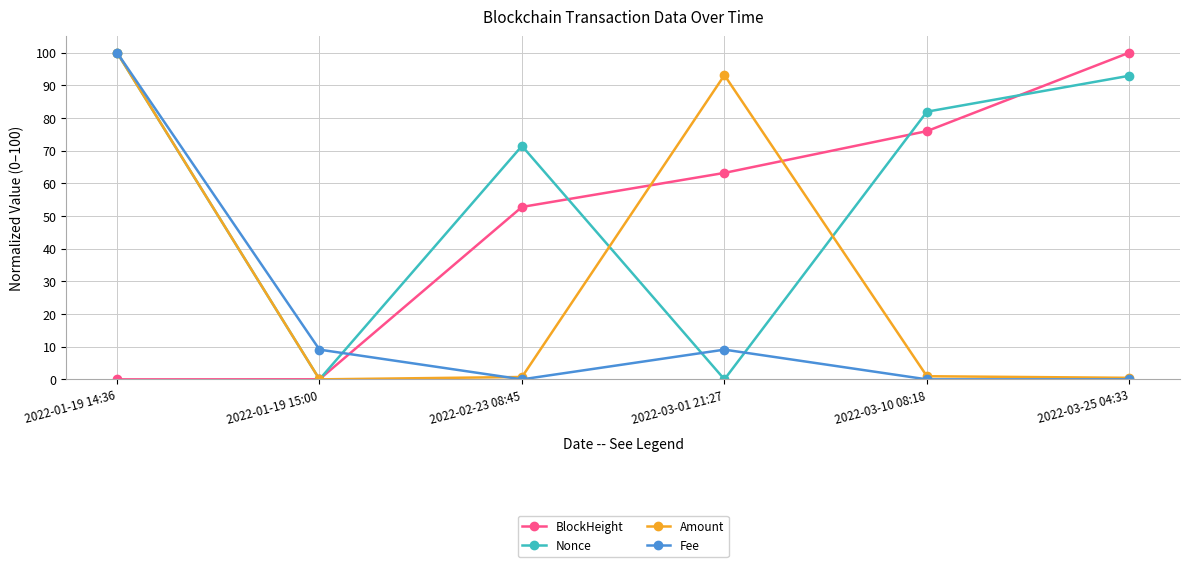

Where is the first local minimum for Nonce?

2022-01-19 15:00